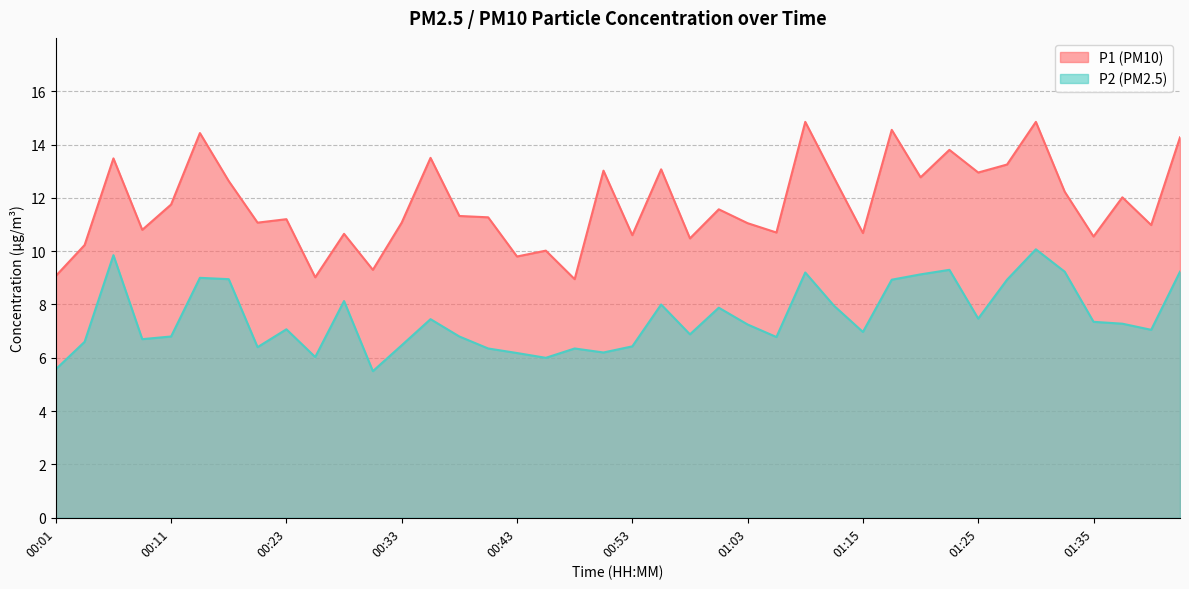

How many data points in P1 are above 11?

25